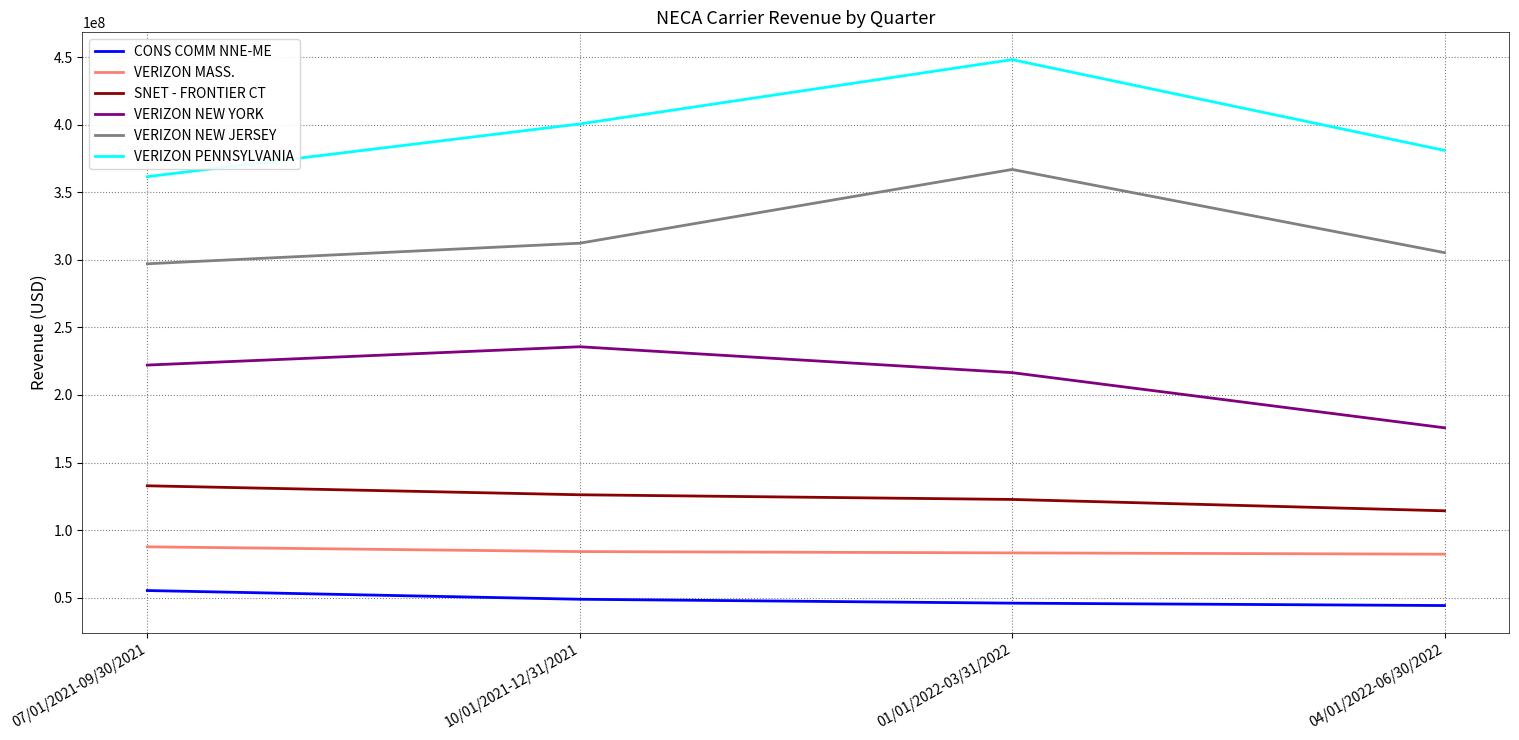

Which series has the largest total across all categories?

VERIZON PENNSYLVANIA